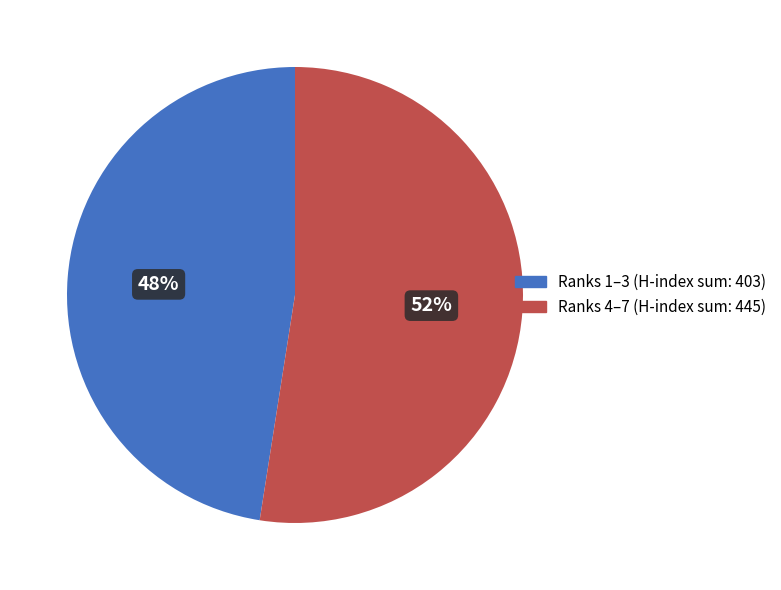

How many slices are in this pie chart?

2